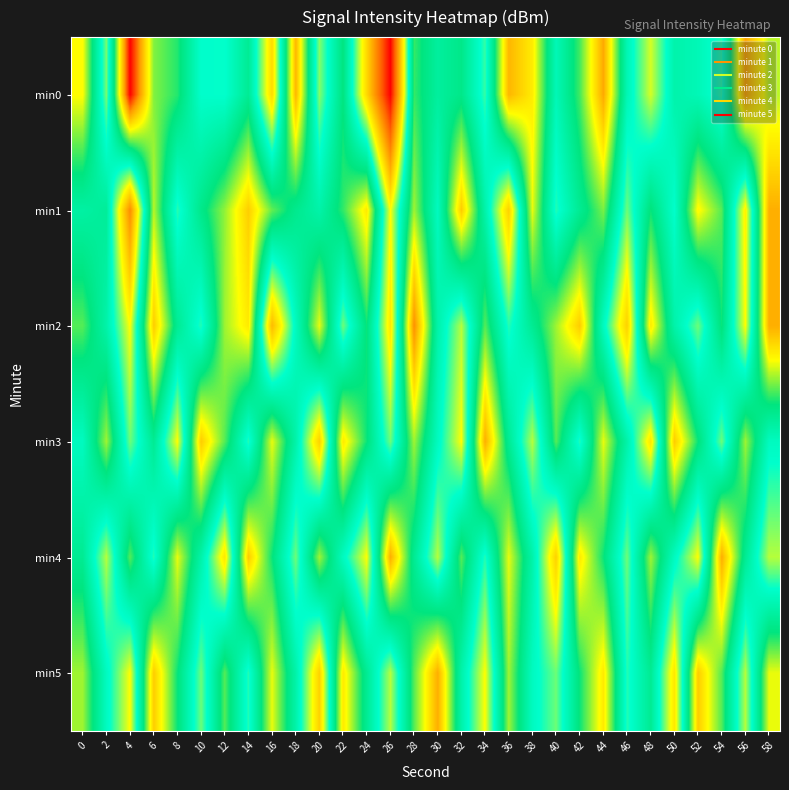

How many categories are shown in the chart?

30